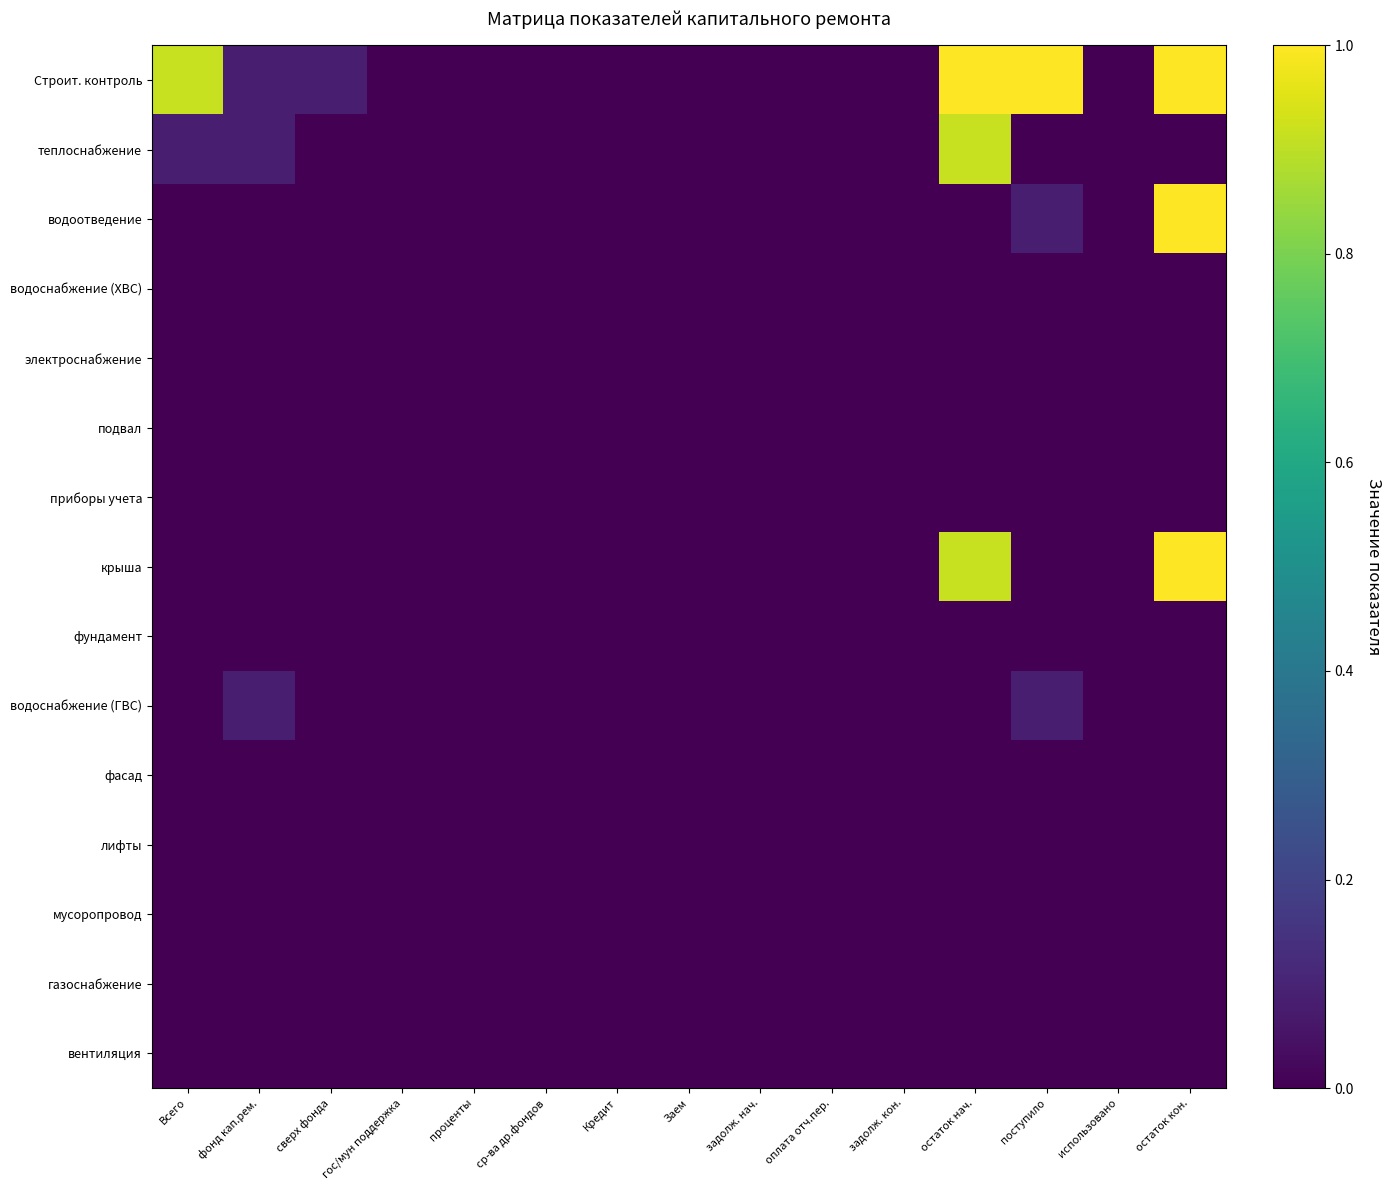

At which category does the chart reach its minimum across all series?

проценты